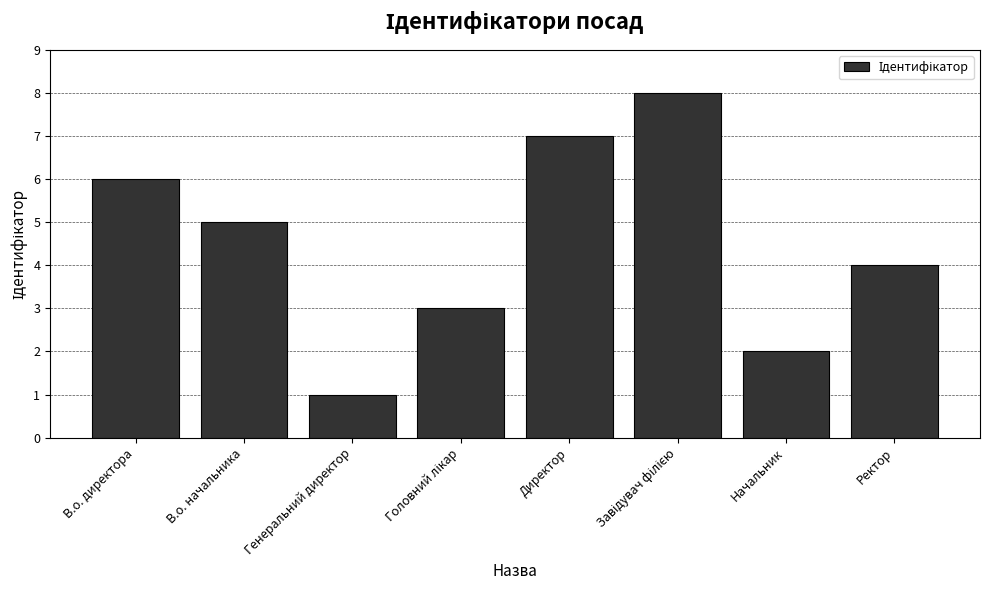

Reading left to right, transcribe all the data shown in this chart.

6	5	1	3	7	8	2	4